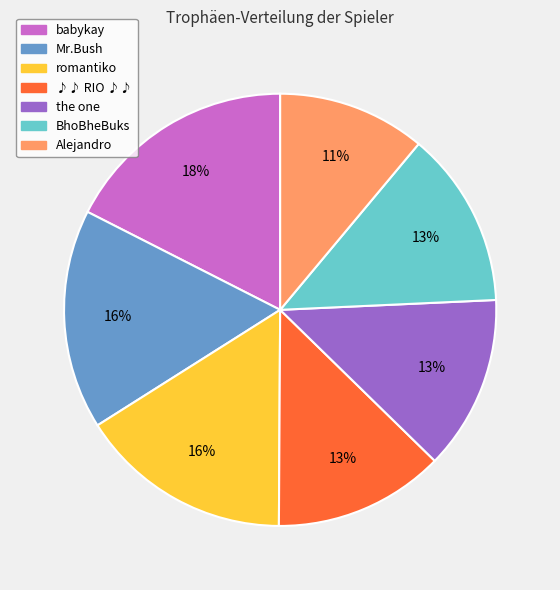

True or false: romantiko accounts for 16% of the total.

True